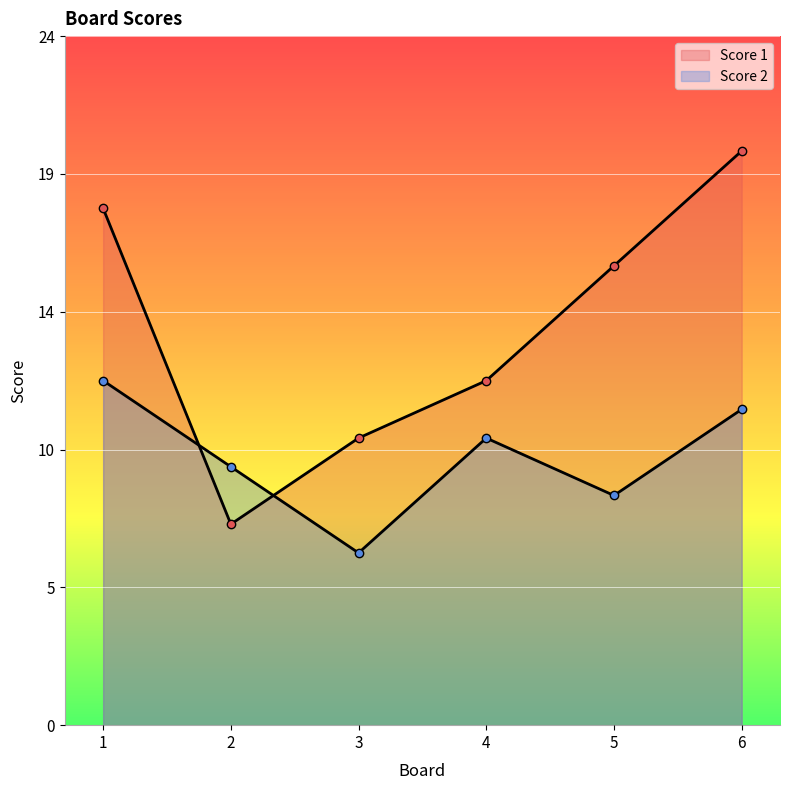

What are all the series names shown in the legend?

Score 1, Score 2